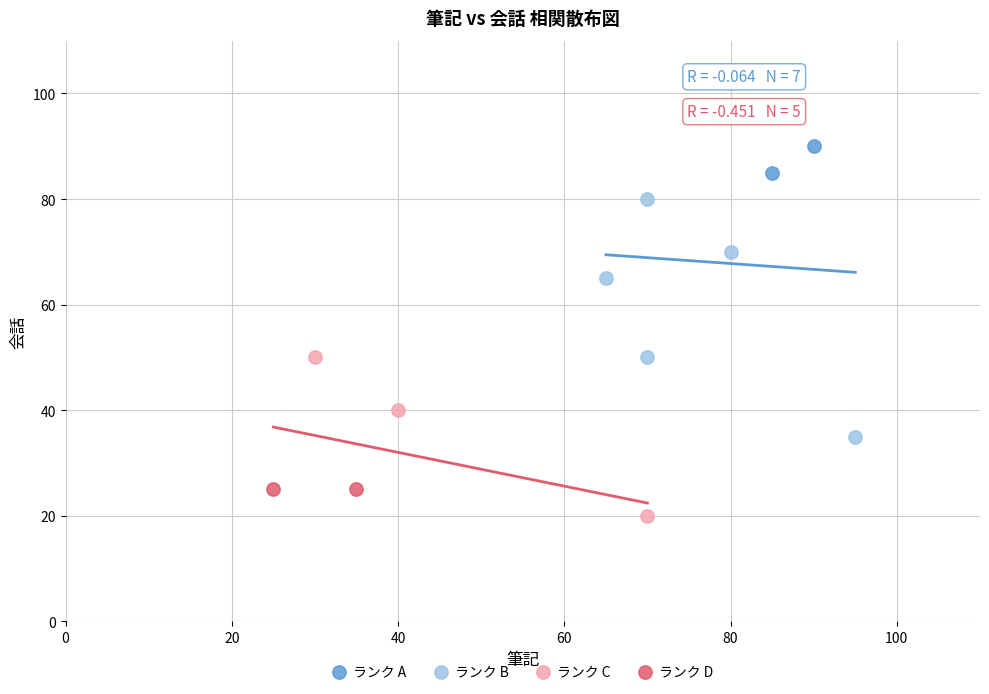

What are all the series names shown in the legend?

ランク A, ランク B, ランク C, ランク D